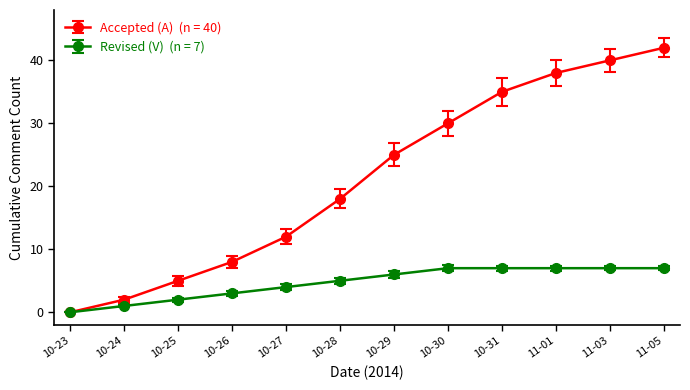

What is the total value across all series at 10-26?

11